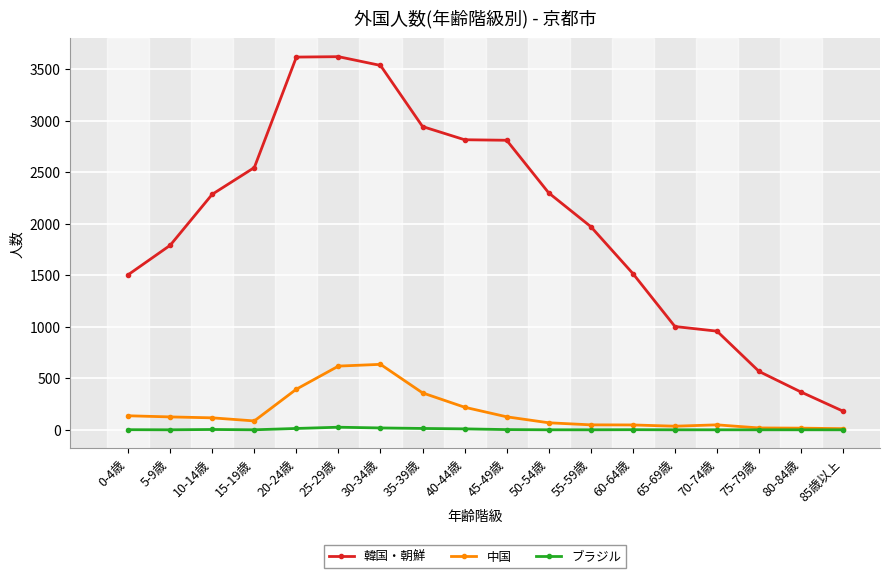

What is the greatest value displayed?

3620